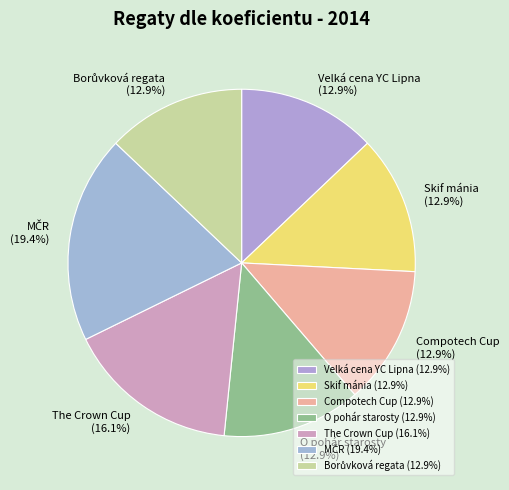

Do O pohár starosty (12.9%) and Compotech Cup (12.9%) together represent more than half of the pie?

No